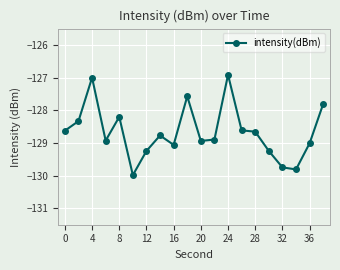

Count the number of values greater than -128.

4